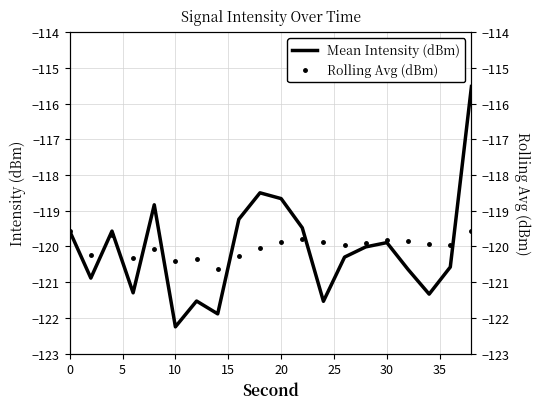

The Mean Intensity (dBm) series shows -154.6 at 20. True or false?

False